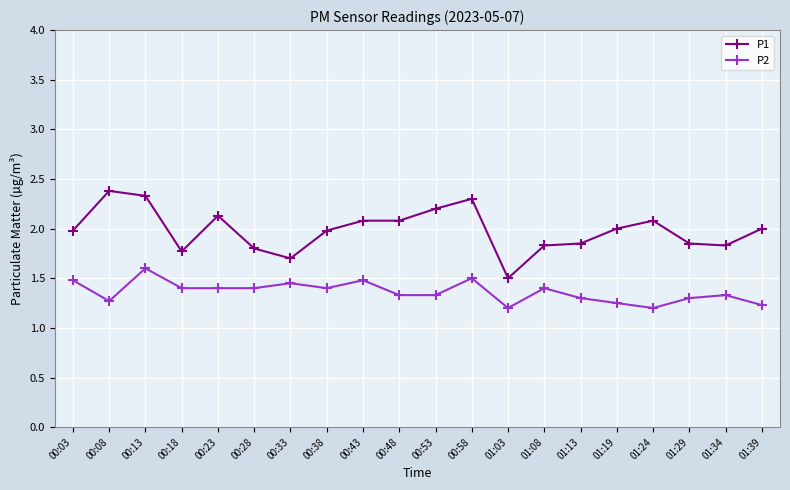

At which category does P2 reach its first local peak?

00:13